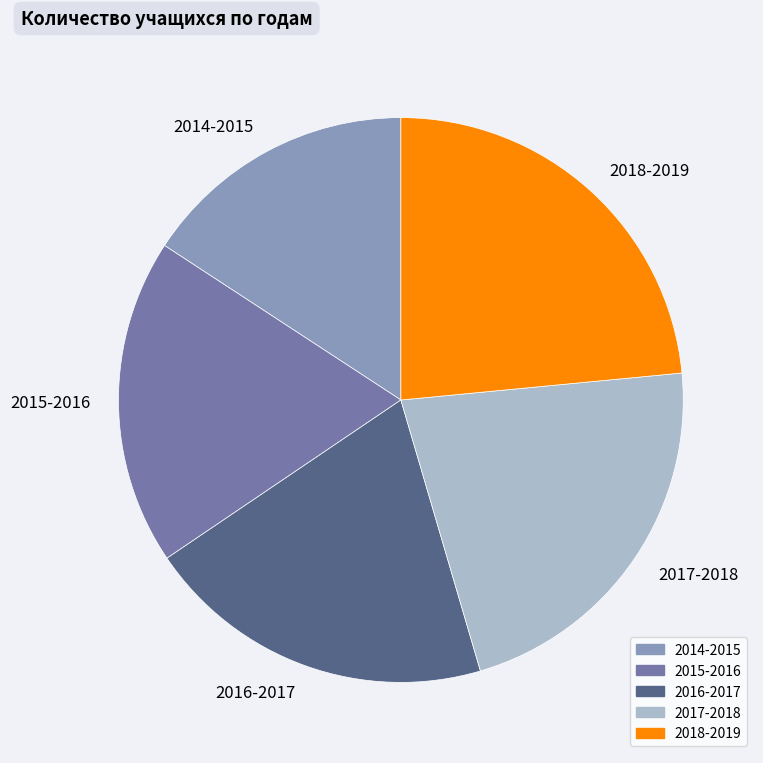

How many segments does this pie chart have?

5